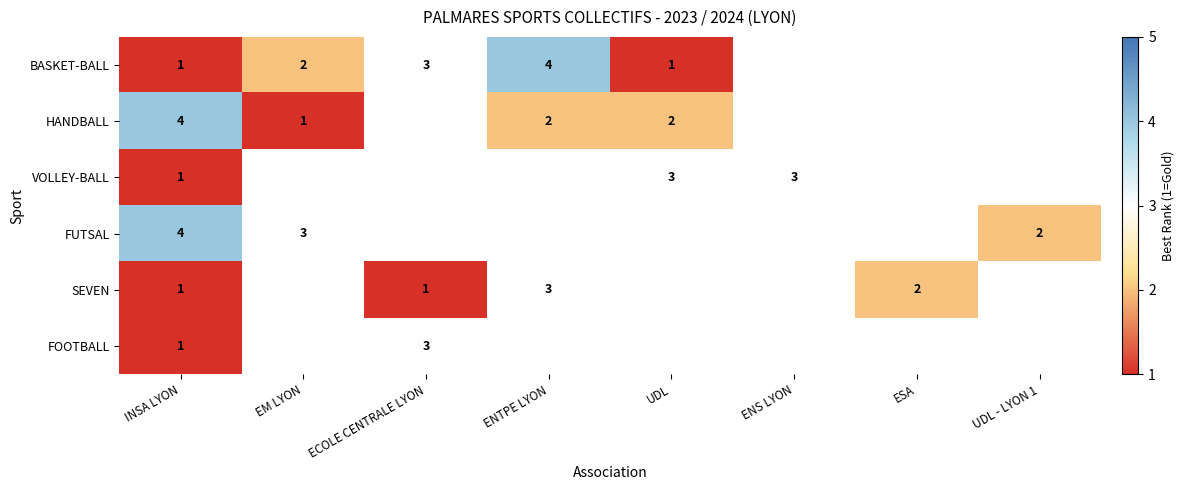

At which category is the sum across all series the highest?

INSA LYON